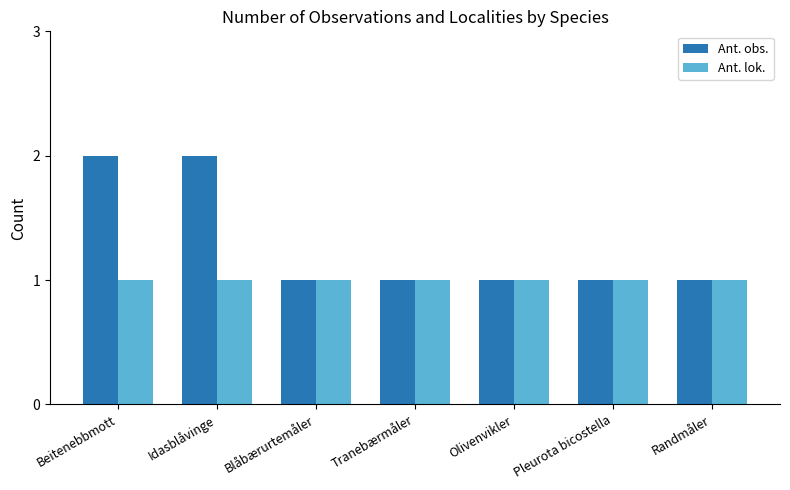

What is the average value of the Ant. obs. series?

1